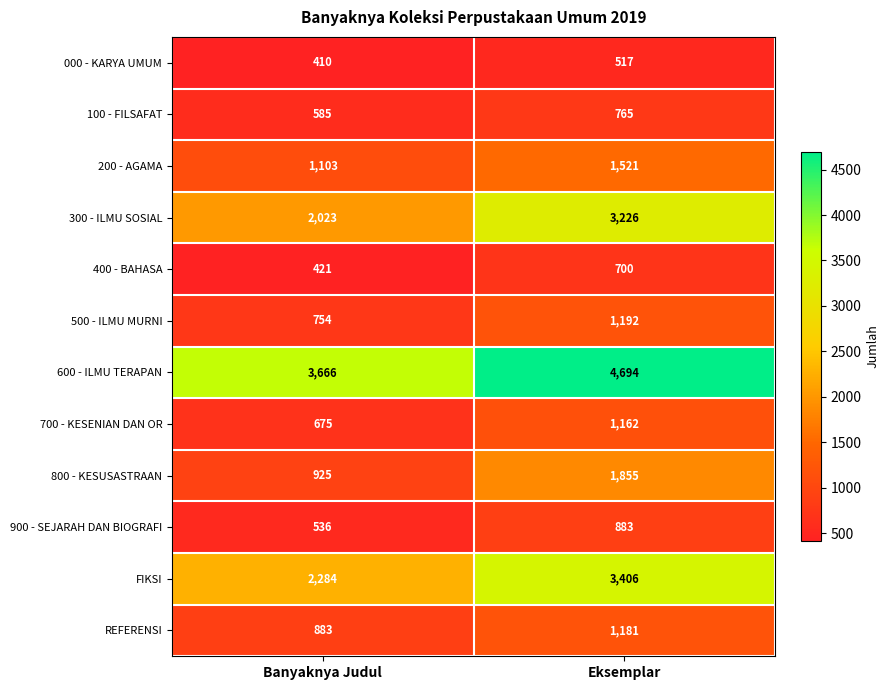

At which category is the sum across all series the highest?

Eksemplar